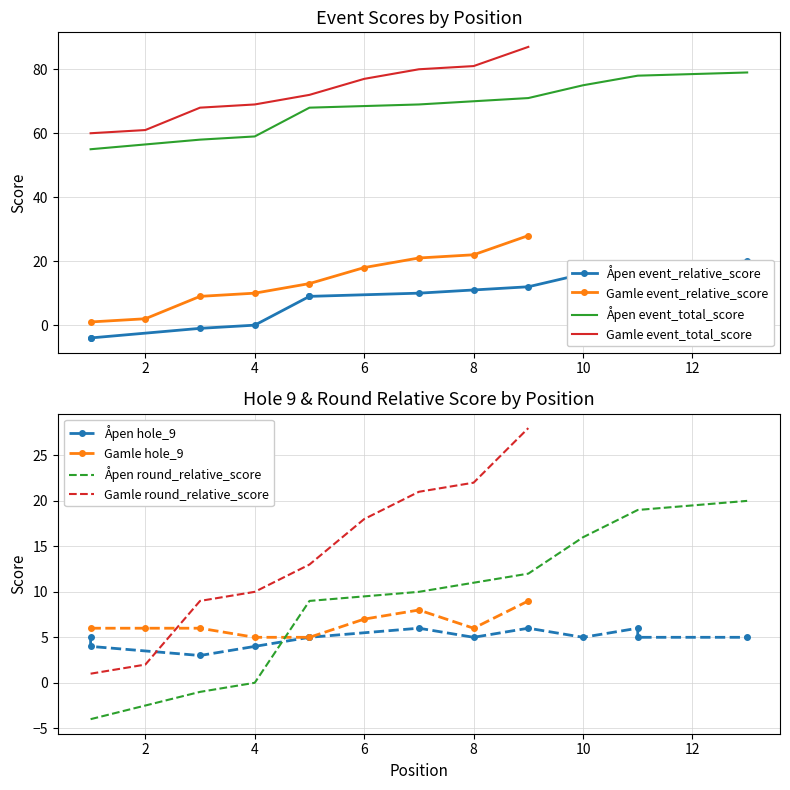

At 2, list the series in order from smallest to largest.

event_relative_score, round_relative_score, hole_9, event_total_score